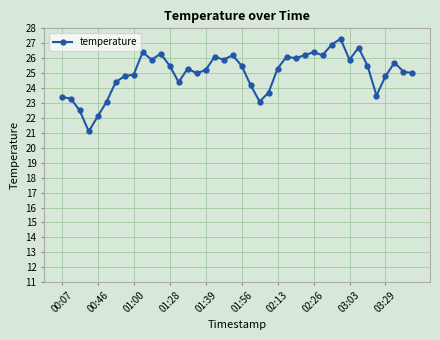

What is the greatest value displayed?

27.3